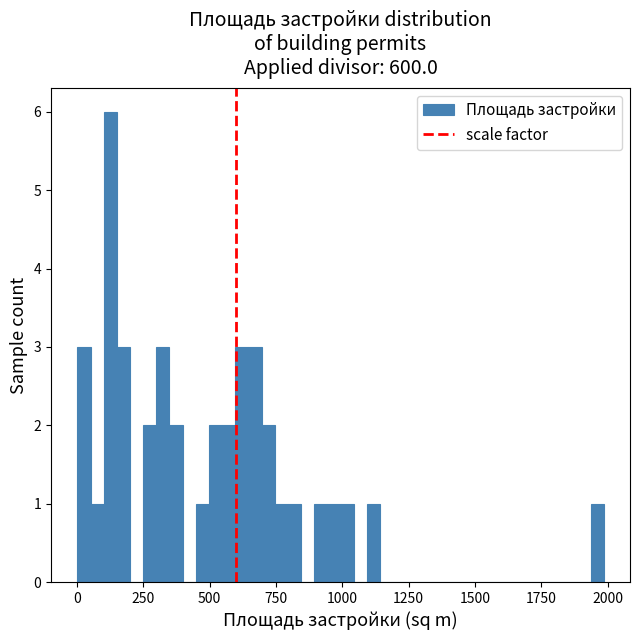

Around what value on the x-axis is the tallest bar? Give the approximate position of its centre, as read against the axis.

150